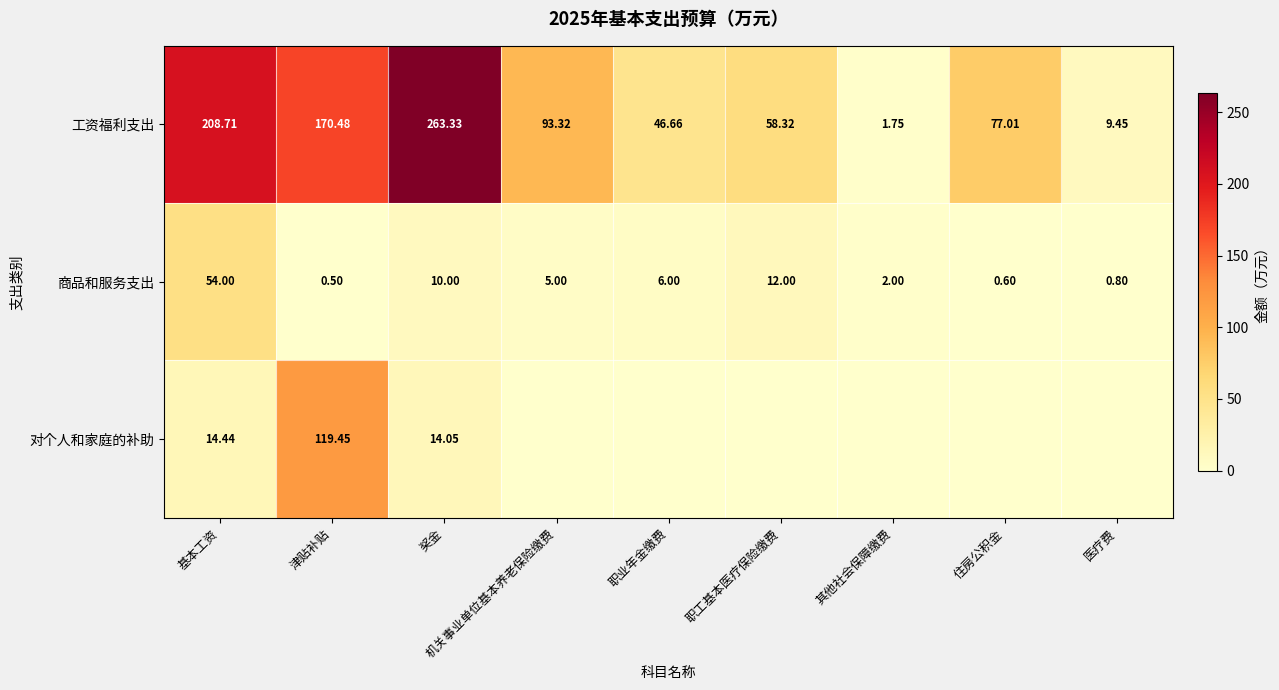

At which category is the sum across all series the highest?

津贴补贴